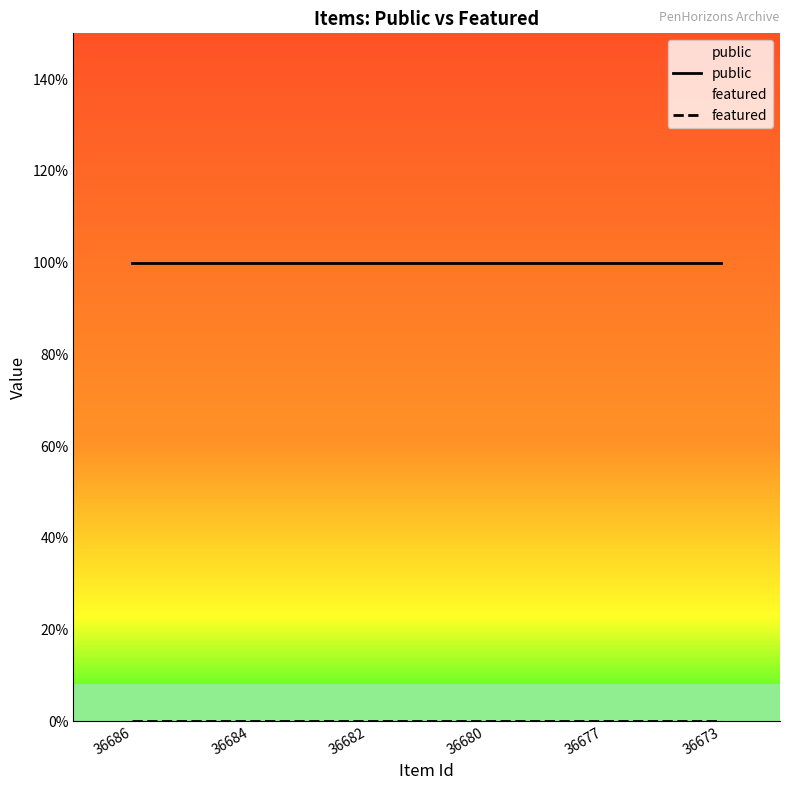

List the series in order of their overall mean, highest first.

public, featured